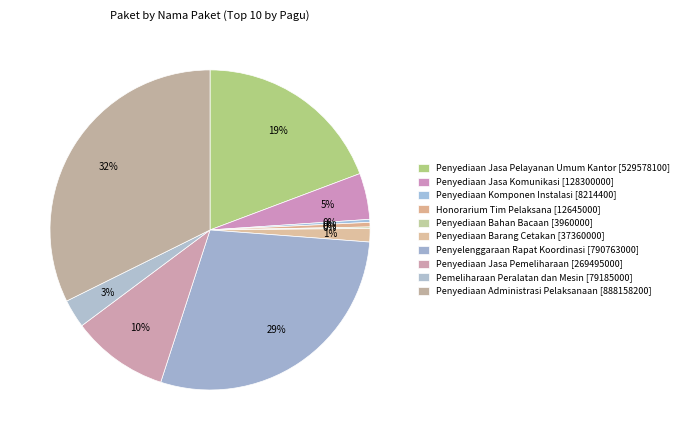

Which slice is the largest?

Penyediaan Administrasi Pelaksanaan [888158200]